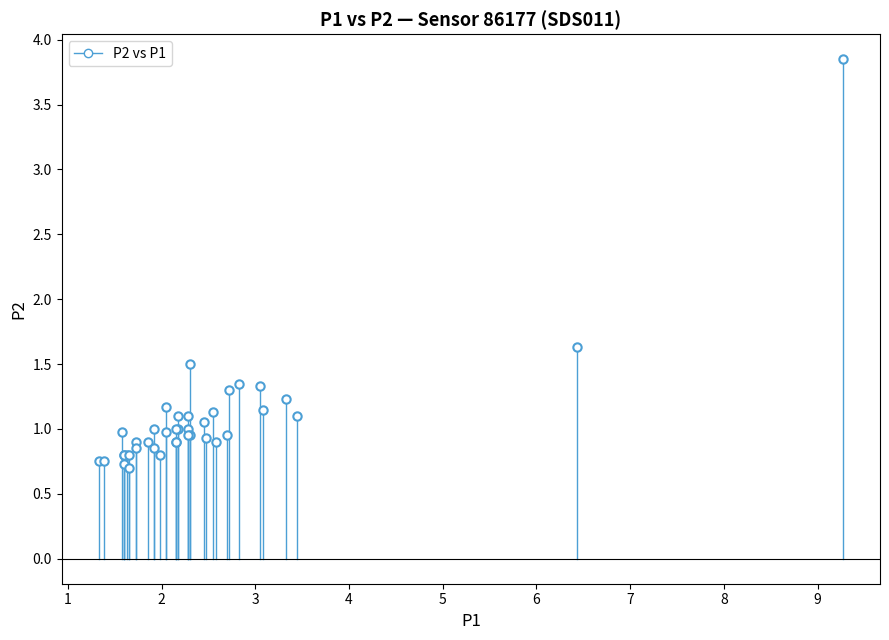

What Y value in the scatter plot is closest to 2?

1.6